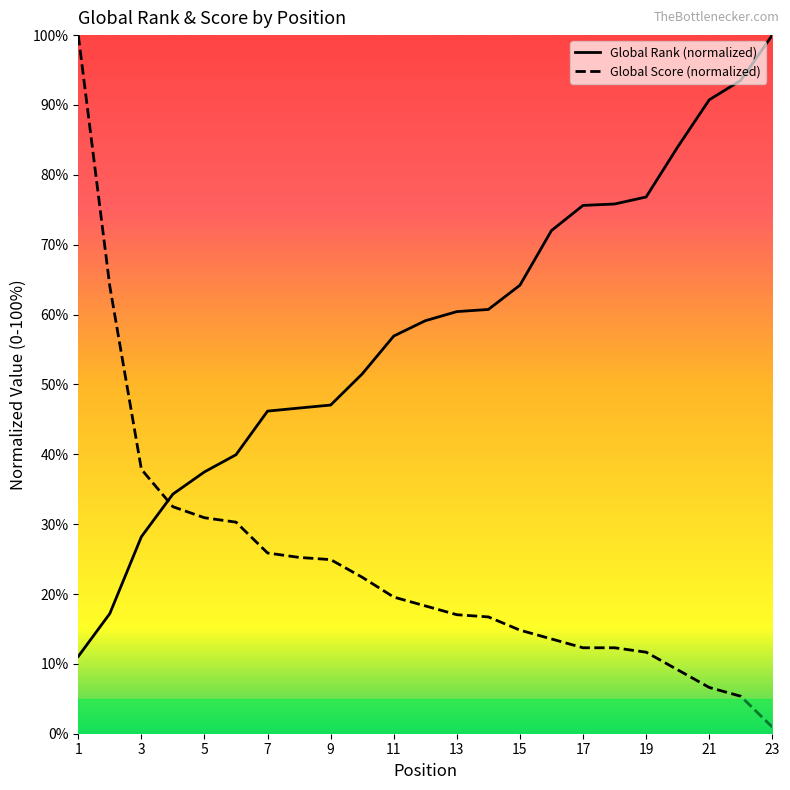

Reading left to right, extract all data points from this chart.

Global Rank: 11.1	17.2	28.2	34.3	37.5	39.9	46.2	46.6	47.0	51.5	56.9	59.1	60.4	60.7	64.2	72.0	75.6	75.8	76.8	84.0	90.7	93.5	100.0
Global Score: 100.0	64.0	37.9	32.5	30.9	30.3	25.9	25.2	24.9	22.4	19.6	18.3	17.0	16.7	14.8	13.6	12.3	12.3	11.7	9.1	6.6	5.4	0.9